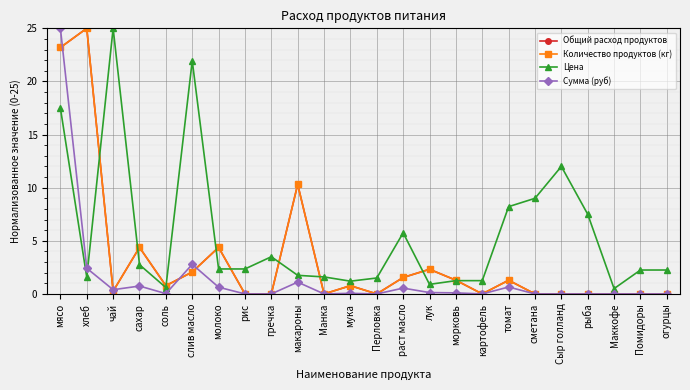

At which category is the sum across all series the highest?

мясо